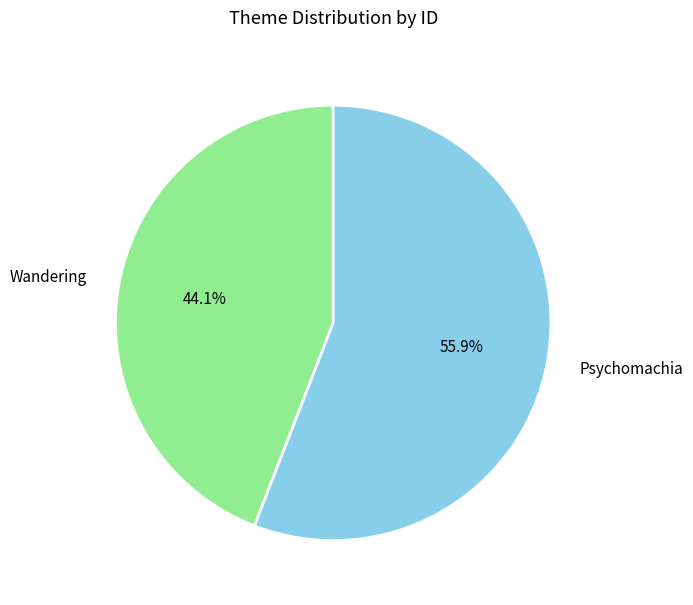

To the nearest percent, what is the combined percentage of Psychomachia and Wandering?

100%